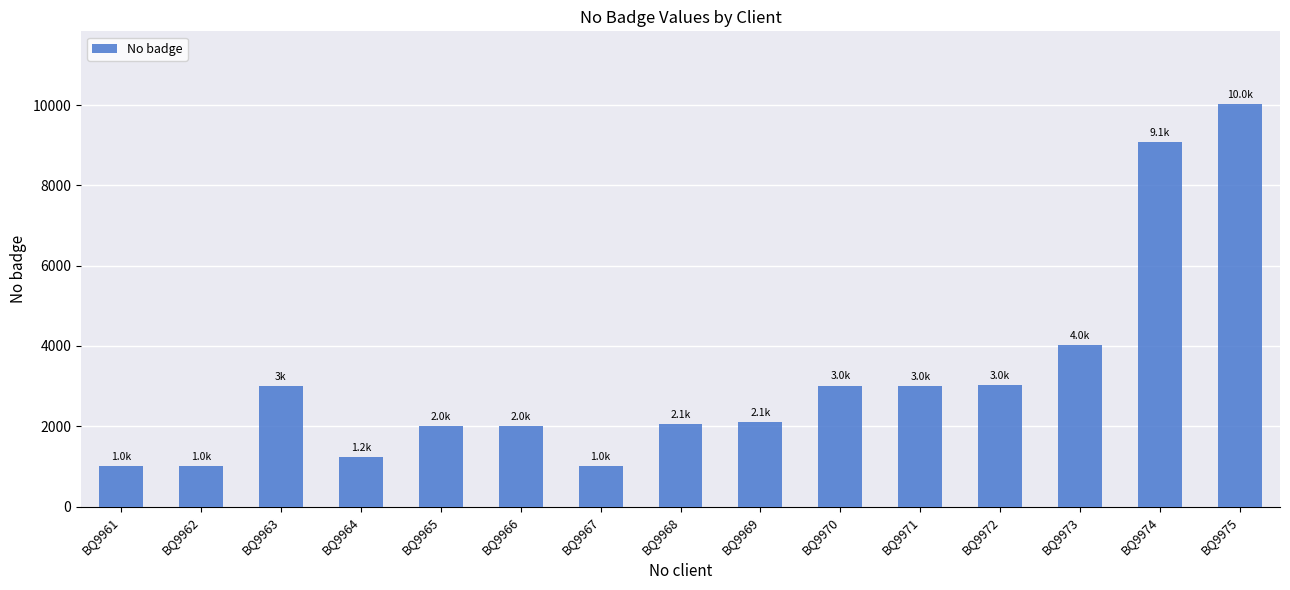

At which label is the value closest to 5519?

BQ9973